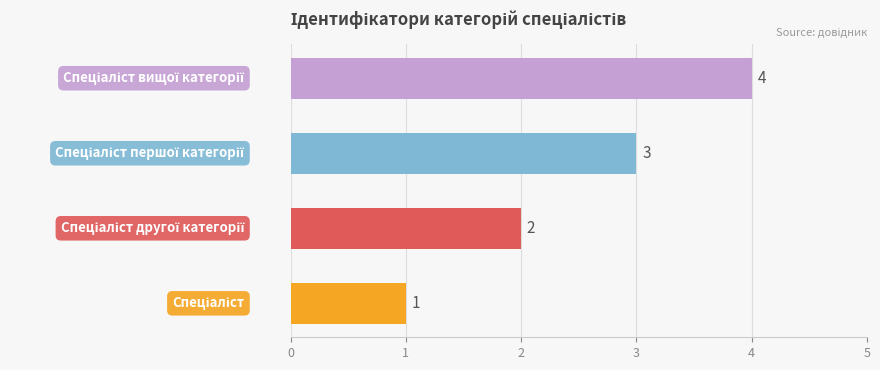

What is the greatest value displayed?

4